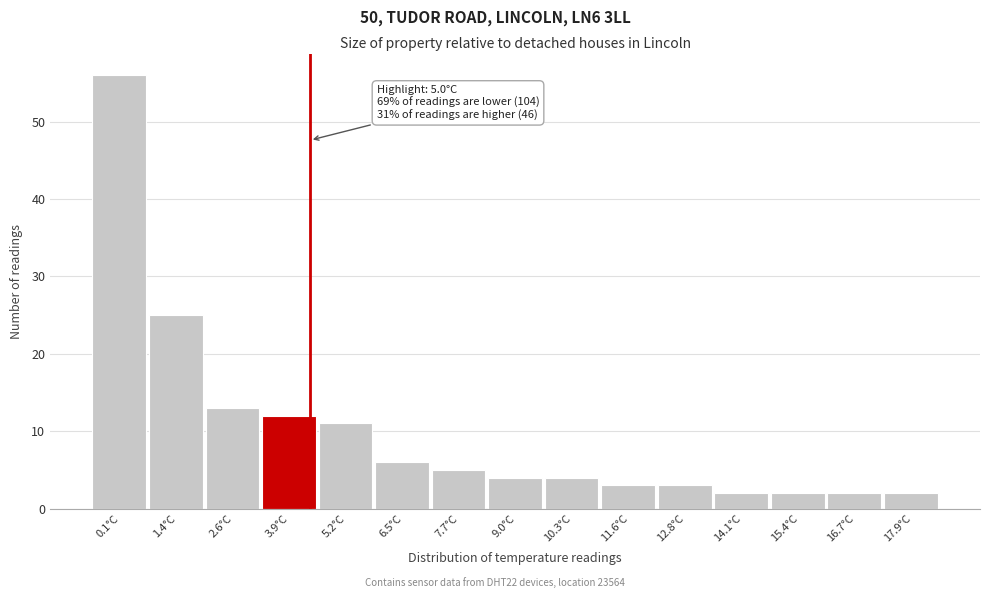

Reading right to left, transcribe all the data shown in this chart.

2	2	2	2	3	3	4	4	5	6	11	12	13	25	56